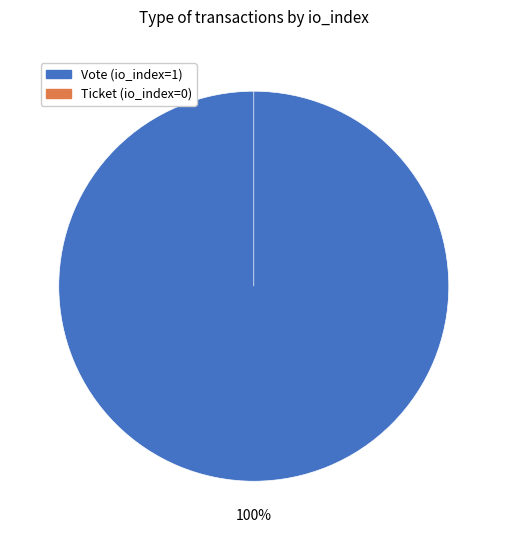

Is it true that Ticket (io_index=0) is 0% of the pie?

True